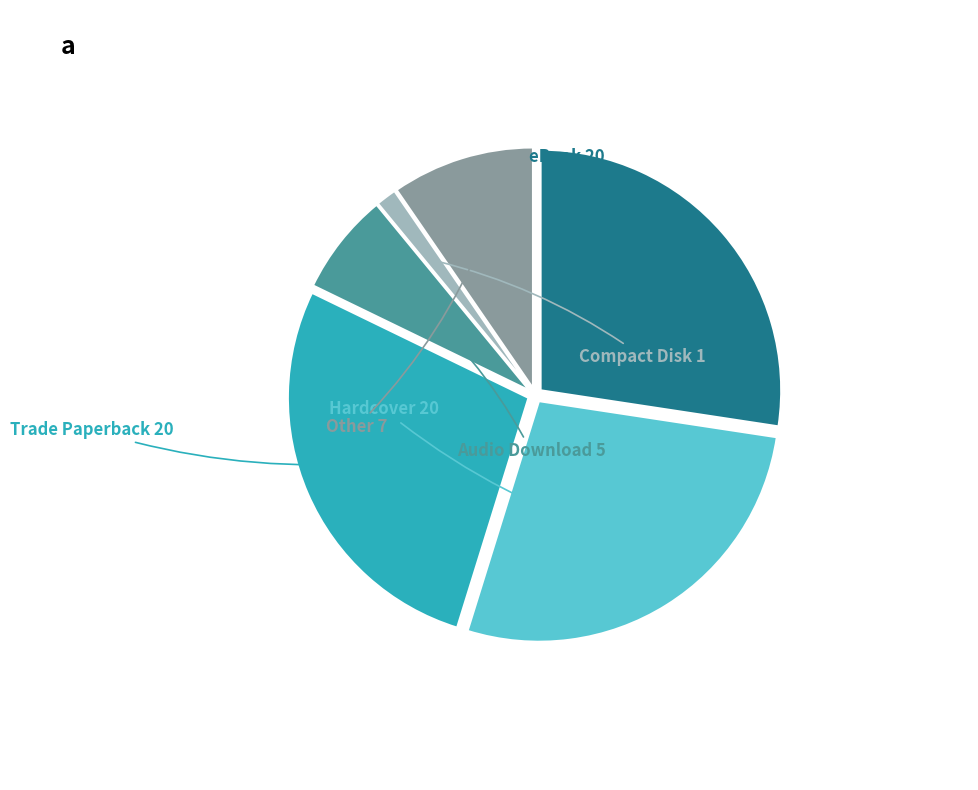

Is there a majority slice in this chart?

No